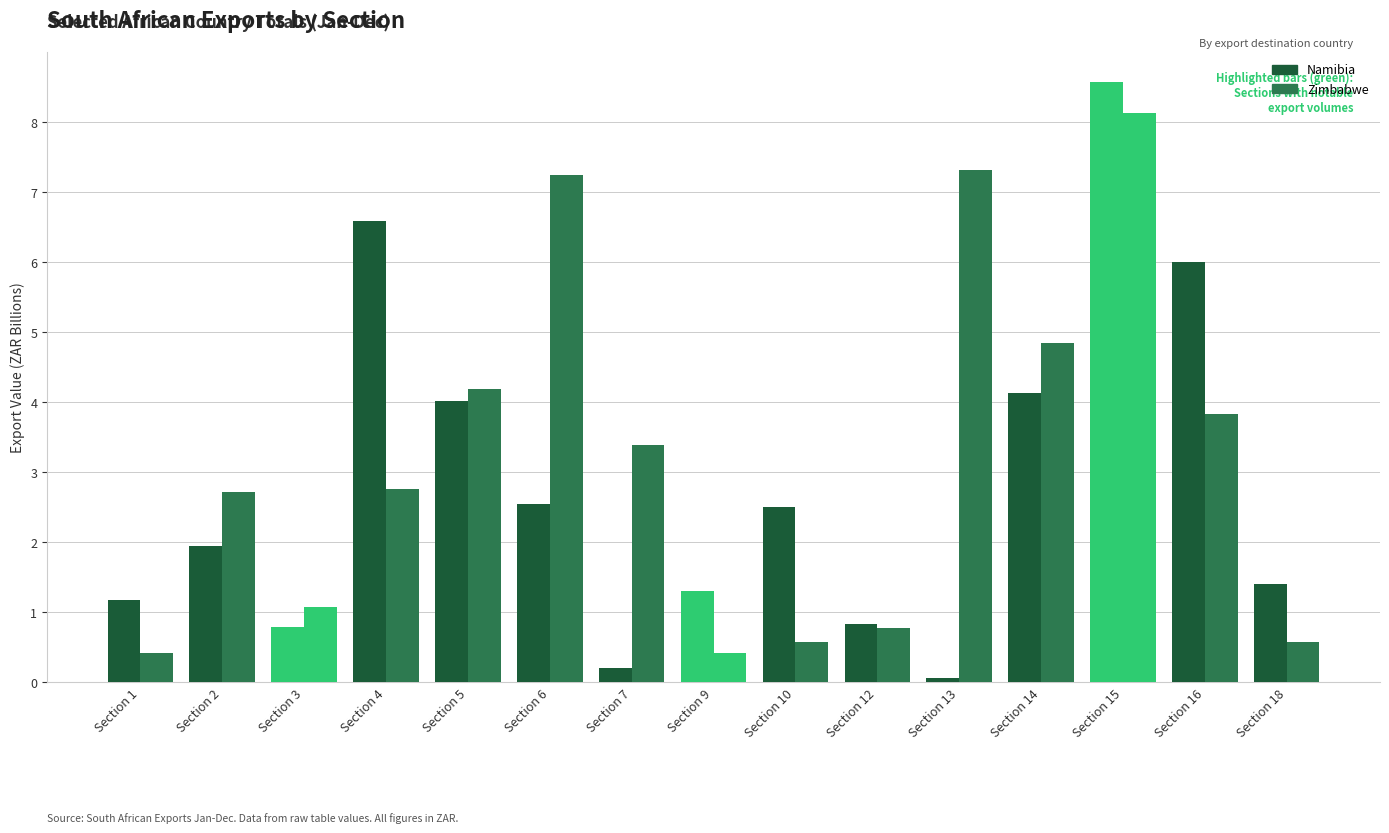

The Namibia series shows 1.4 at Section 18. True or false?

True